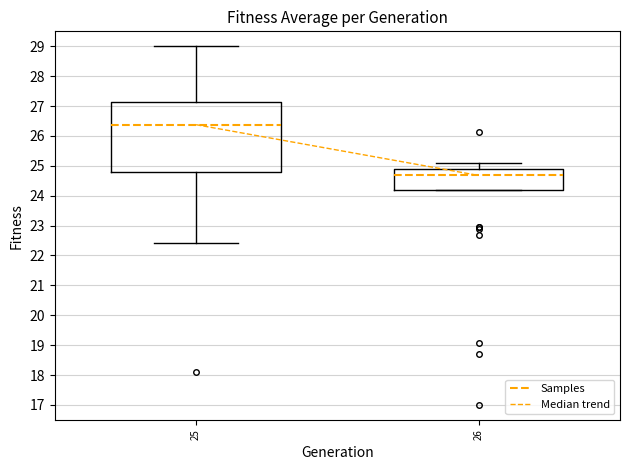

Where does the lower whisker of the box at x = 25 end on the y-axis? The values are not printed on the chart, so give them approximately, as read against the axis.

22.4